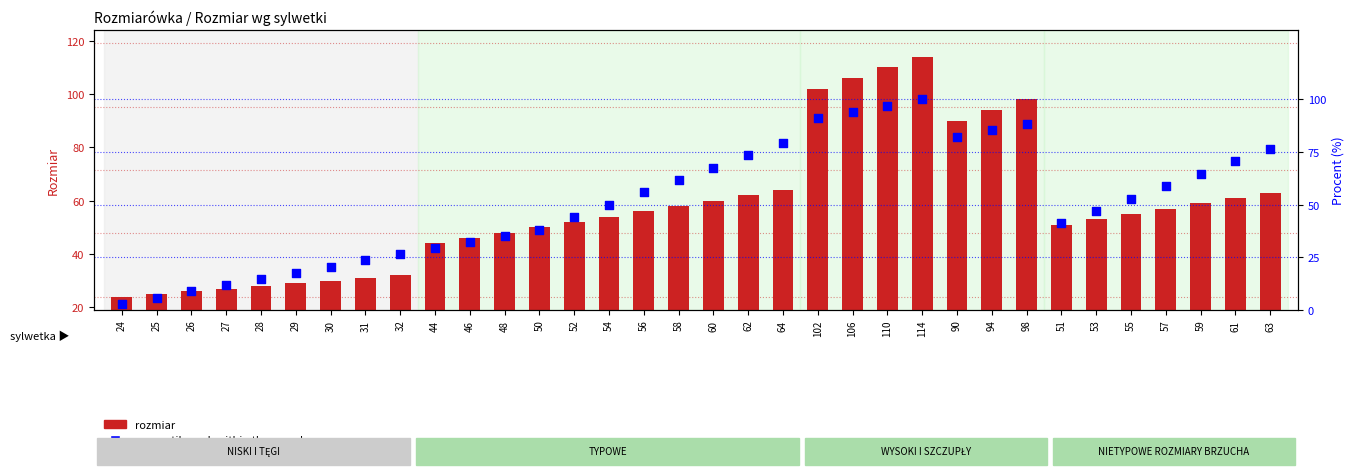

Which series has the largest total across all categories?

rozmiar